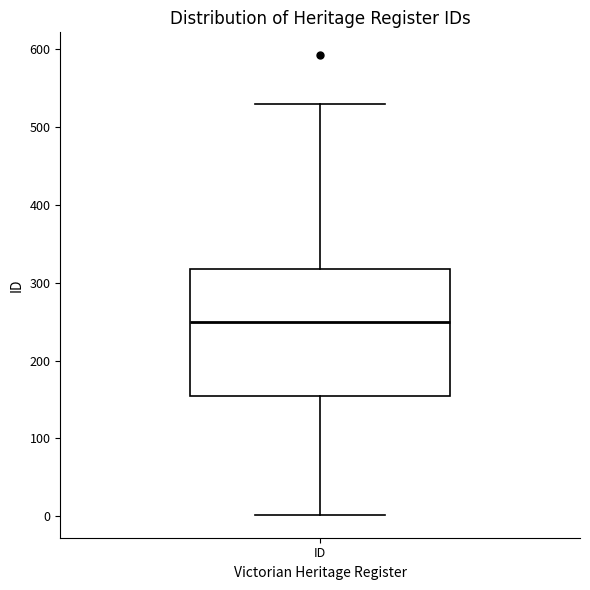

Transcribe this box plot: give where the median line is, the range the box spans, and where the two whiskers end, as read against the y-axis. The values are not printed on the chart, so give them approximately, as read against the axis.

median 250, box 150 to 320, whiskers 0 to 530